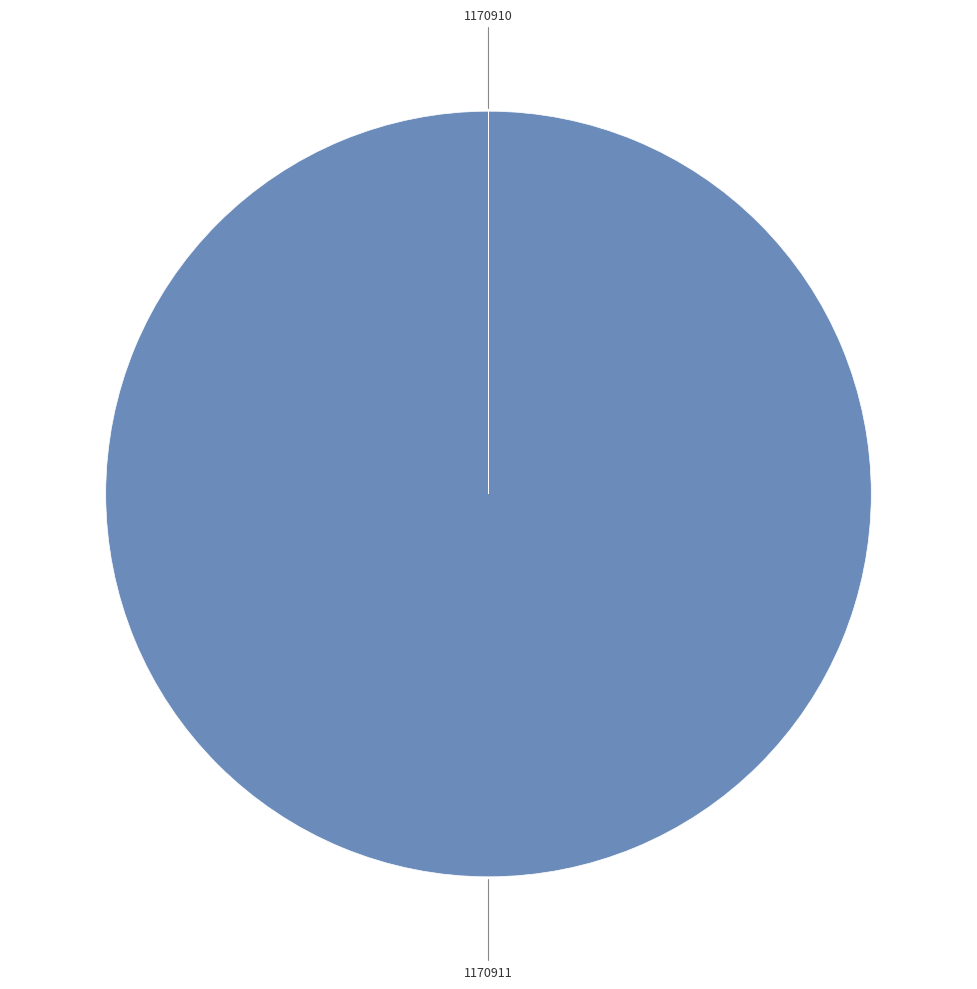

Is there any slice that represents more than half of the pie?

Yes